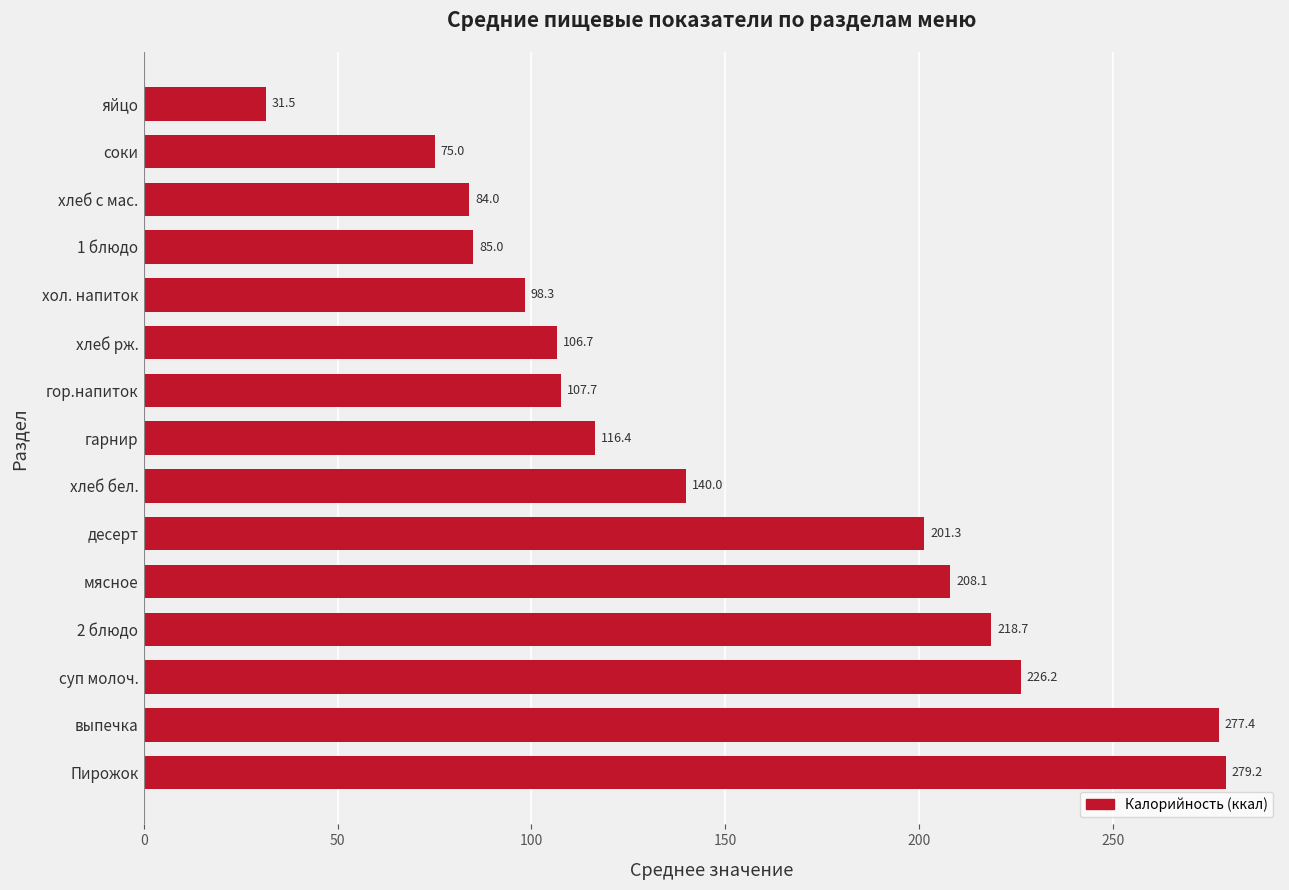

Is it true that the value at гор.напиток is 107.7?

True